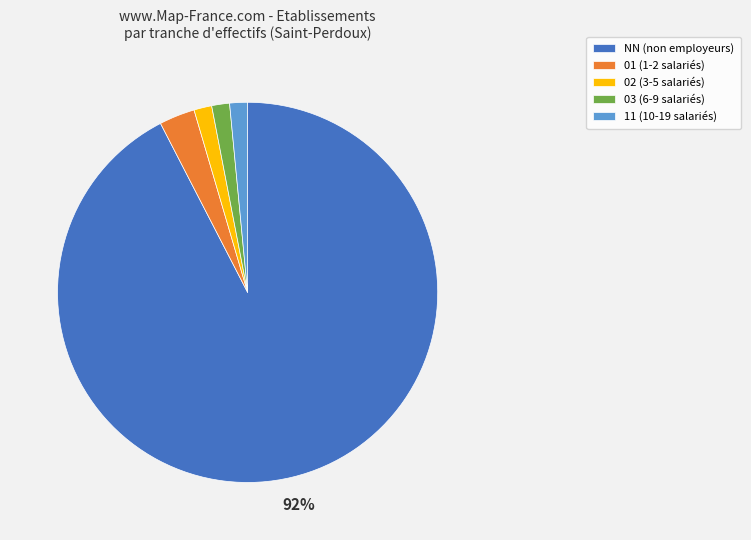

What percentage is the 01 slice, to the nearest percent?

3%